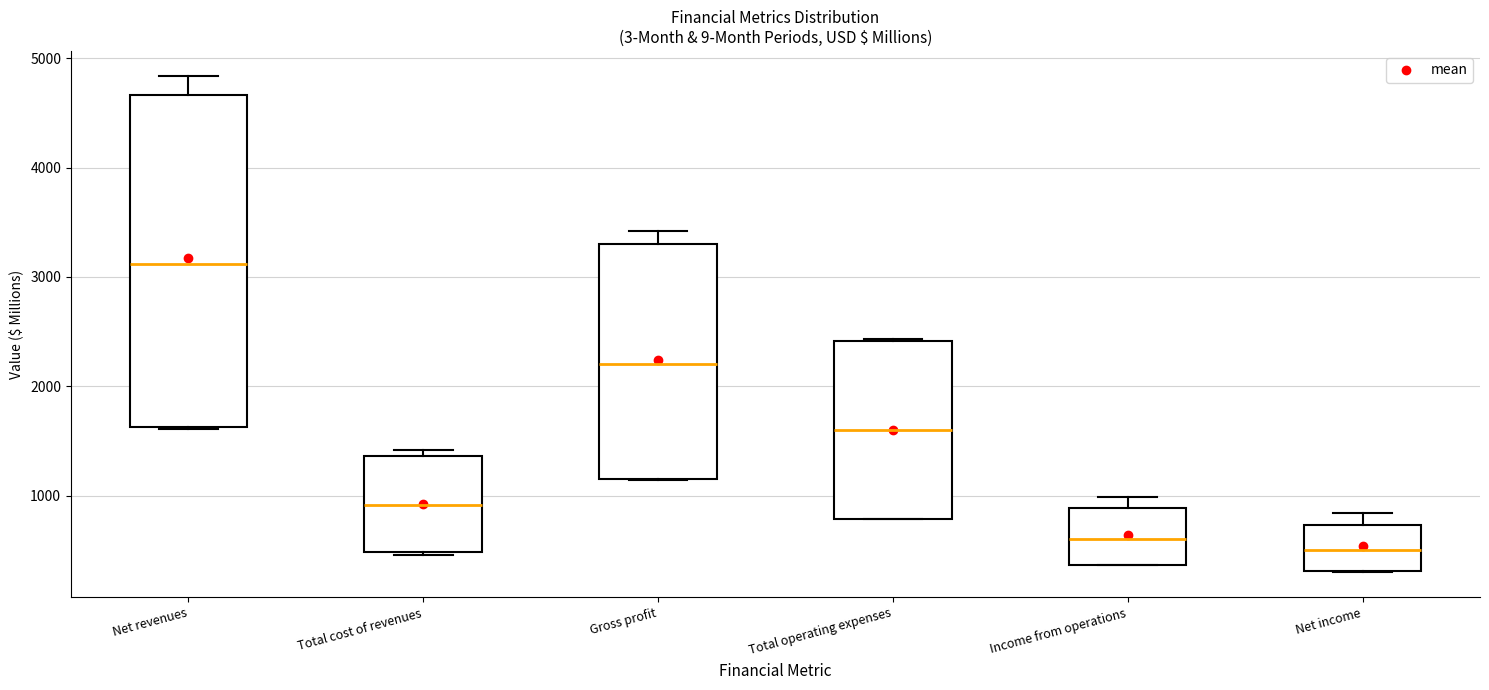

Which box has the highest median line?

Net revenues